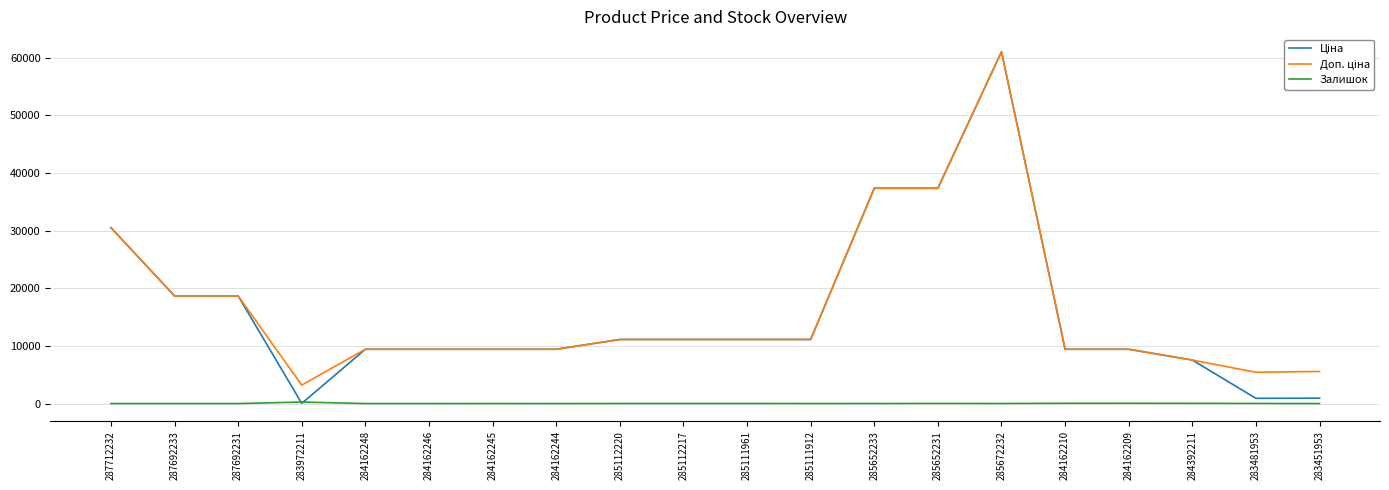

What is the difference between the highest and lowest values at 287692231?

18671.5